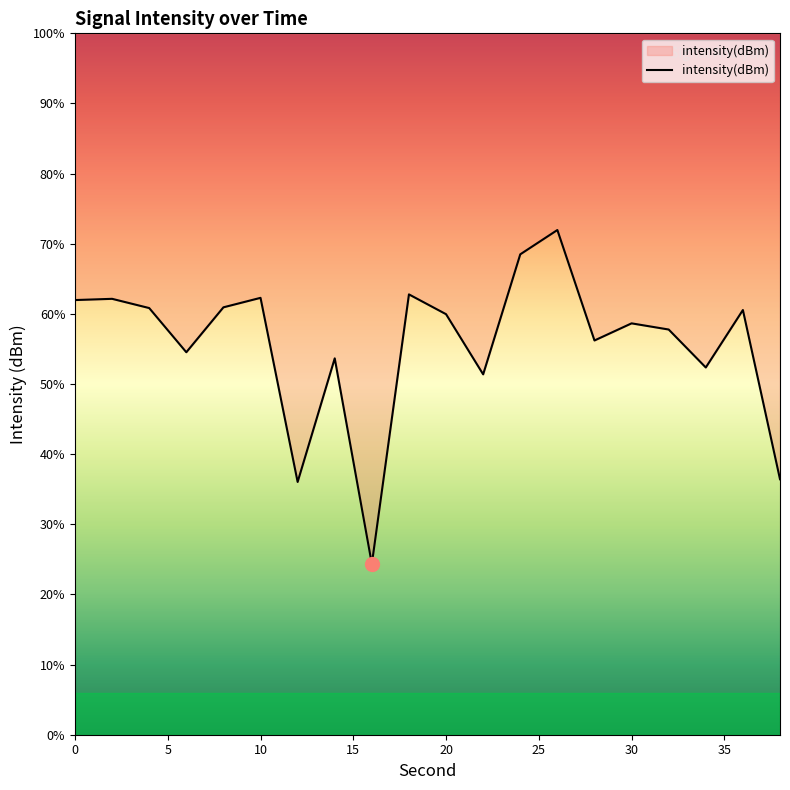

Is this an area chart (filled region under the line)?

No